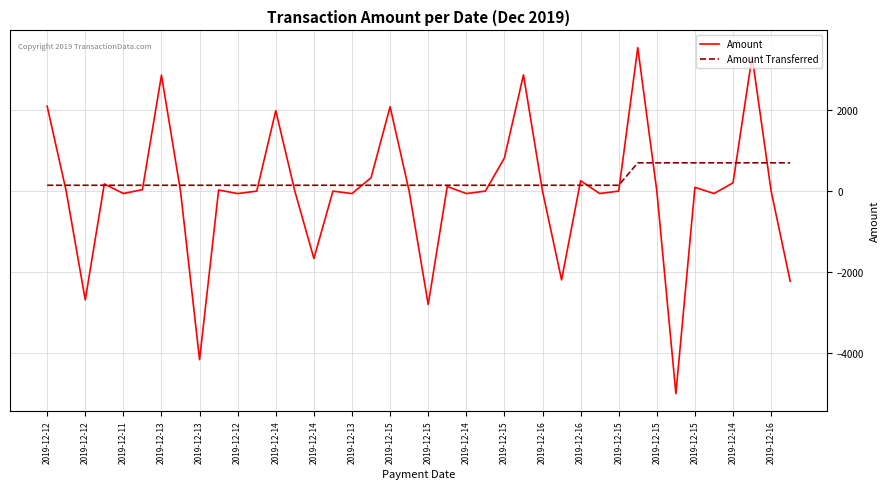

What is the greatest value displayed?

3545.4